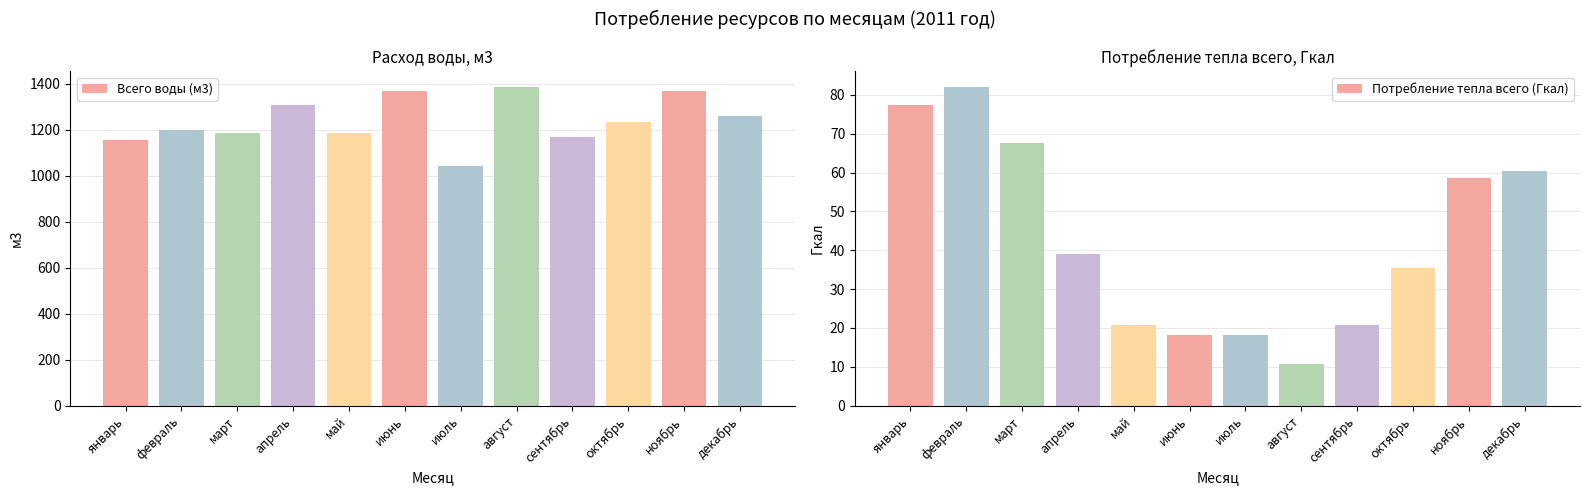

What is the value of the Всего воды (м3) bar at the 7th from the left?

1040